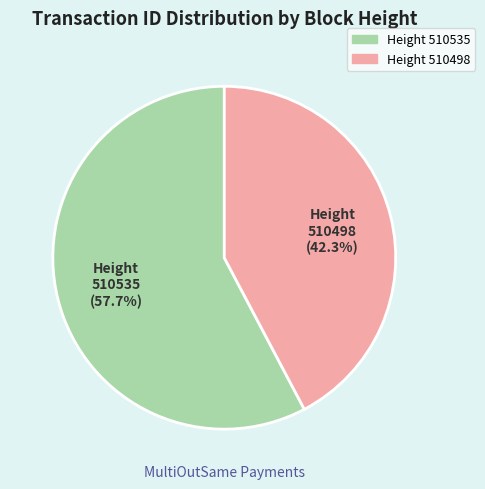

Does any single category account for the majority?

Yes